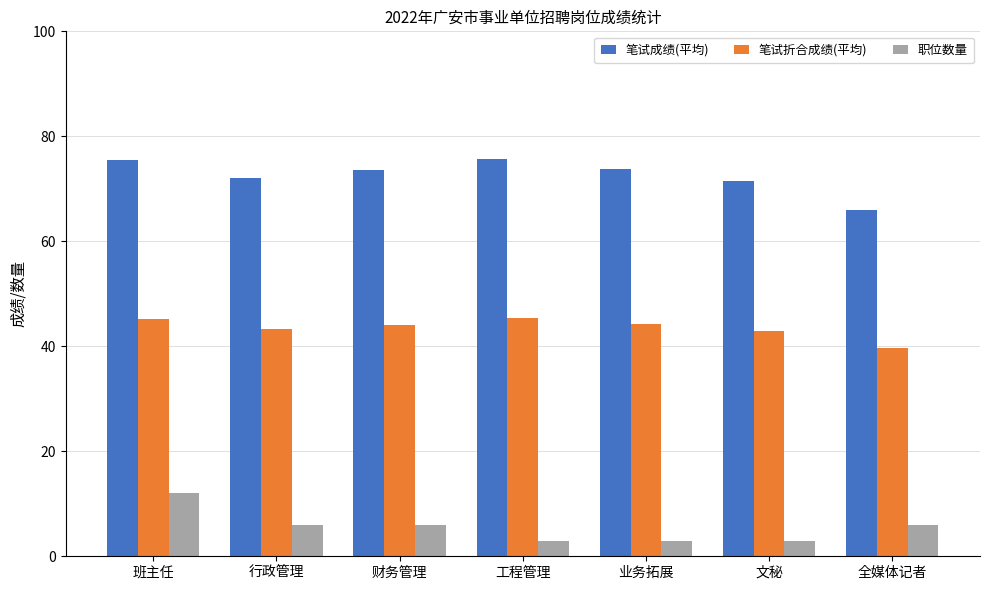

Is it true that 笔试折合成绩(平均) equals 52.1 at 全媒体记者?

False